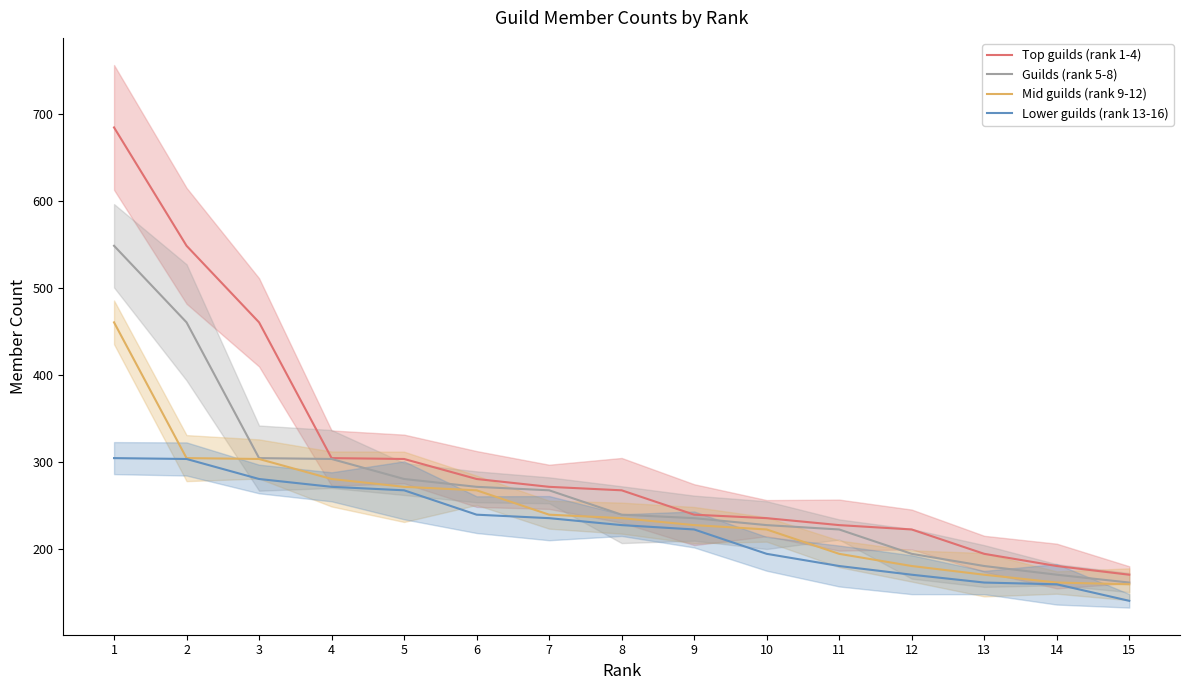

True or false: Mid guilds (rank 9-12) has a value of 194 at 11.

True